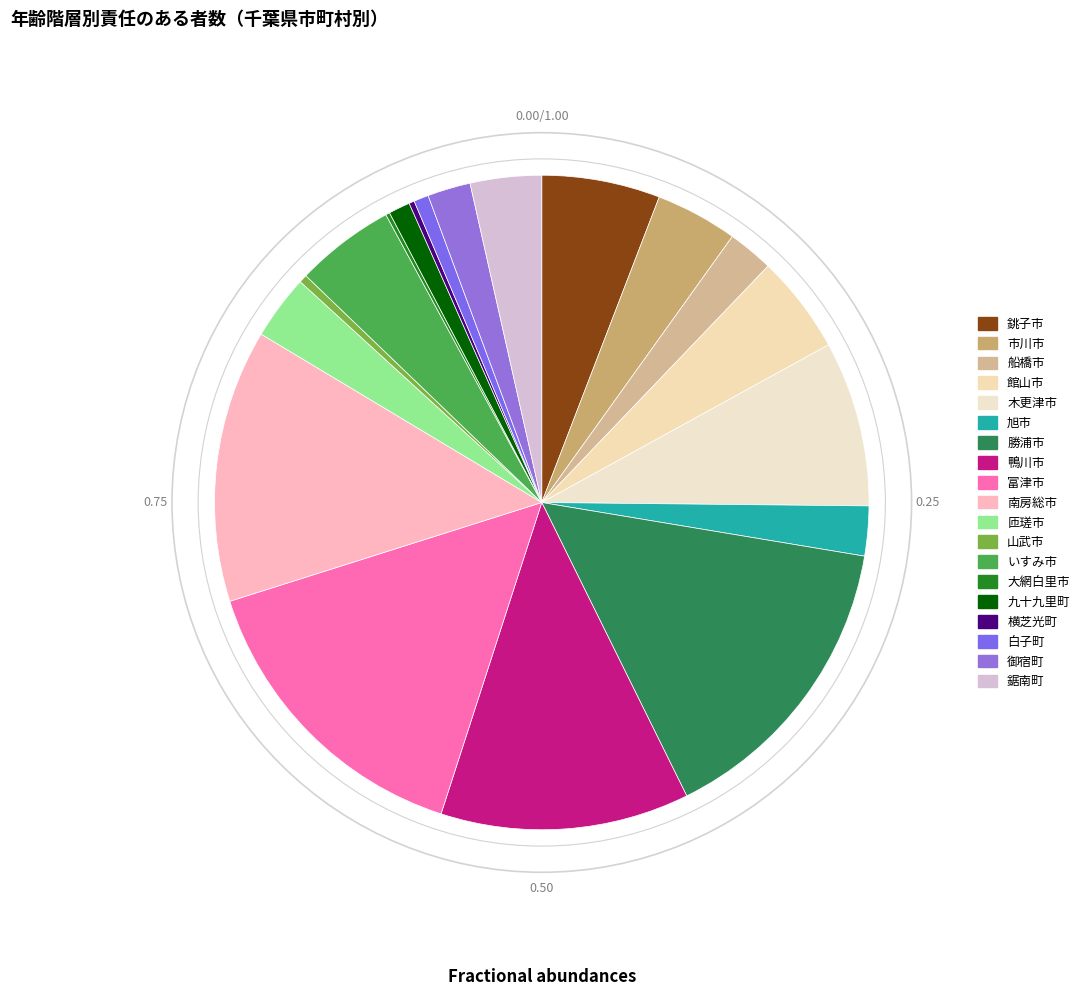

Which has a higher value, 館山市 or 旭市?

館山市